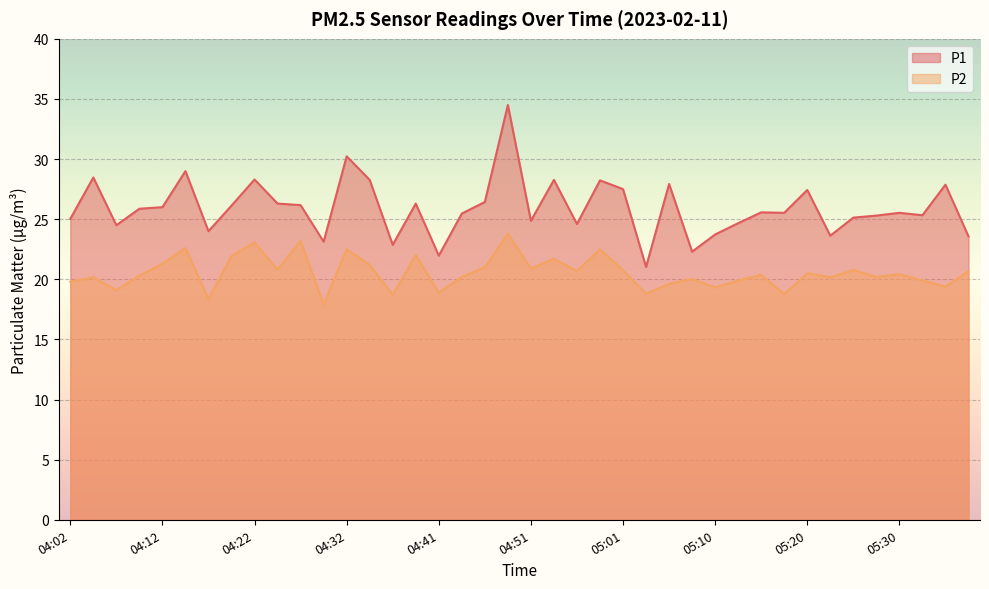

Is the value of P2 at 04:49 greater than the value of P1 at 05:37?

Yes